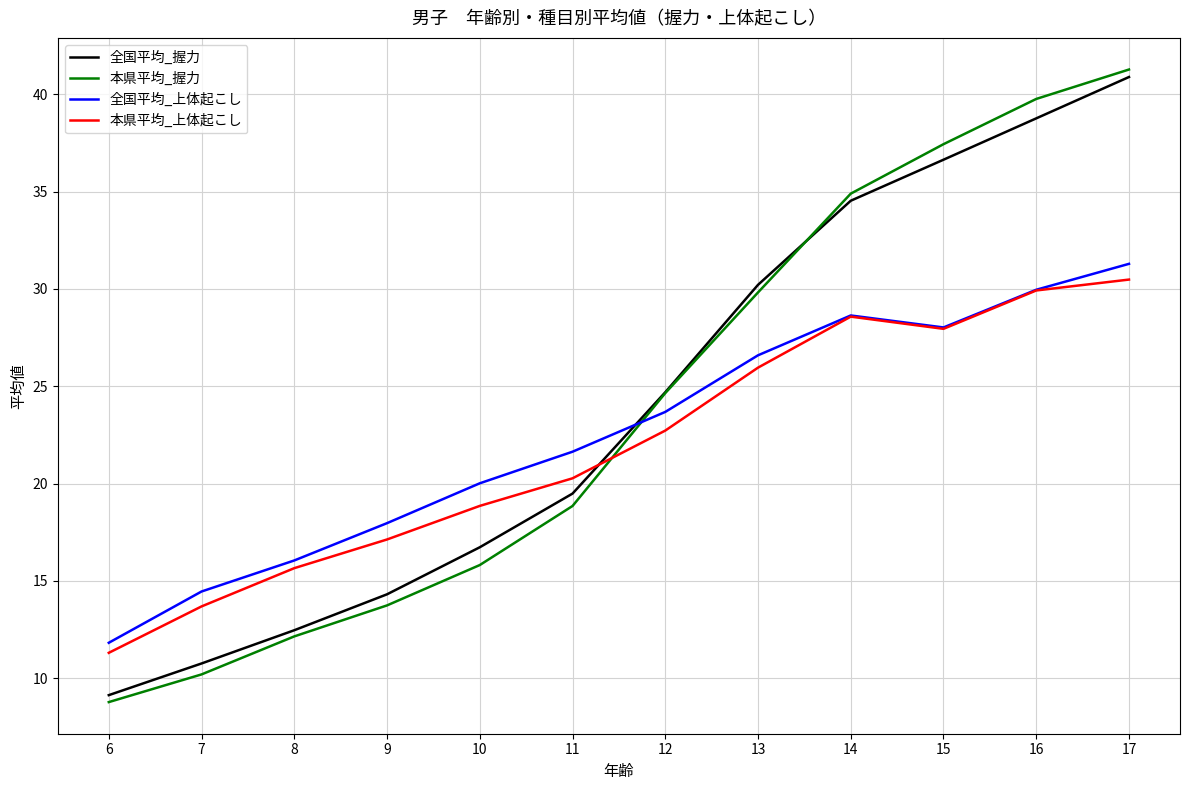

Reading left to right, list all the values displayed in this chart.

全国平均_握力: 9.1	10.8	12.5	14.3	16.7	19.5	24.7	30.2	34.5	36.6	38.8	40.9
本県平均_握力: 8.8	10.2	12.1	13.7	15.8	18.8	24.6	29.8	34.9	37.4	39.8	41.3
全国平均_上体起こし: 11.8	14.5	16.0	18.0	20.0	21.6	23.7	26.6	28.6	28.0	30.0	31.3
本県平均_上体起こし: 11.3	13.7	15.7	17.1	18.9	20.3	22.7	26.0	28.6	27.9	29.9	30.5